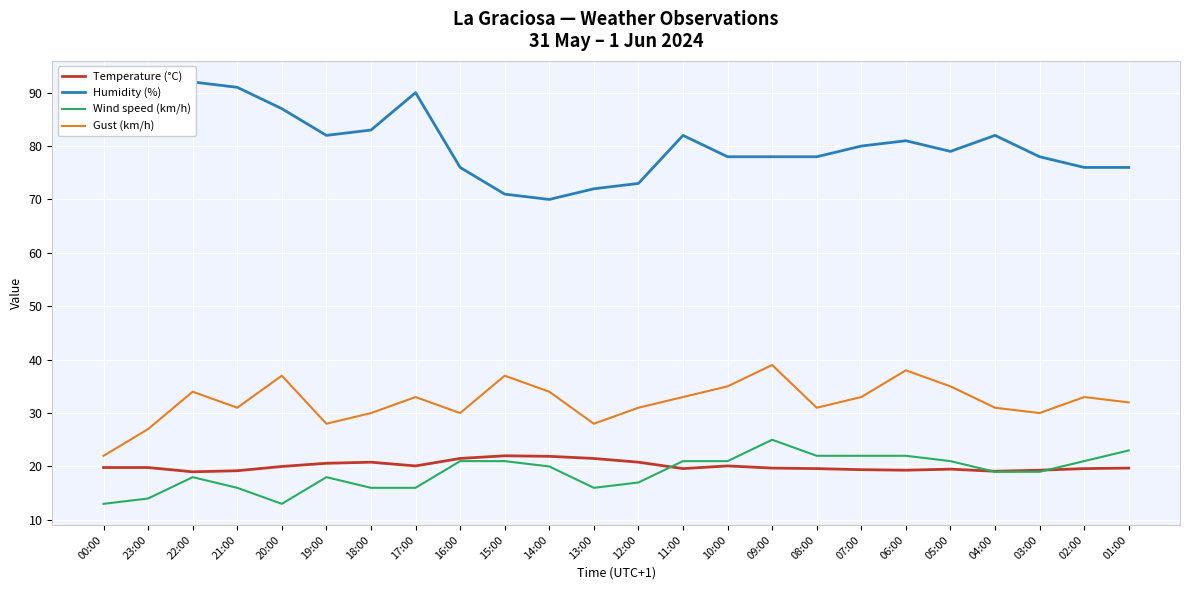

Is the value of Humidity (%) at 21:00 greater than the value of Temperature (°C) at 15:00?

Yes